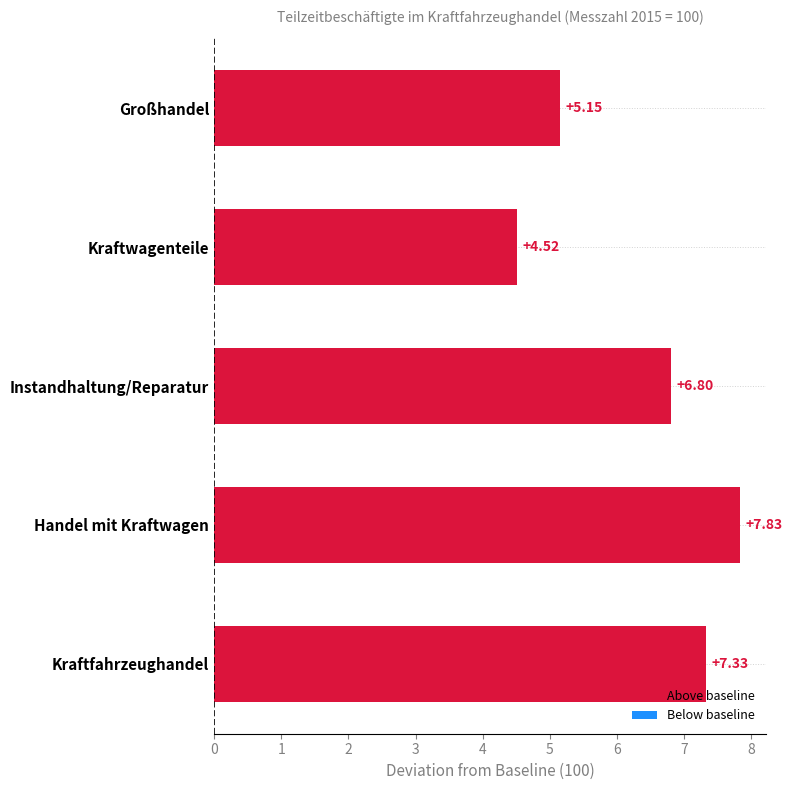

At which category does the chart reach its peak across all series?

Handel mit Kraftwagen